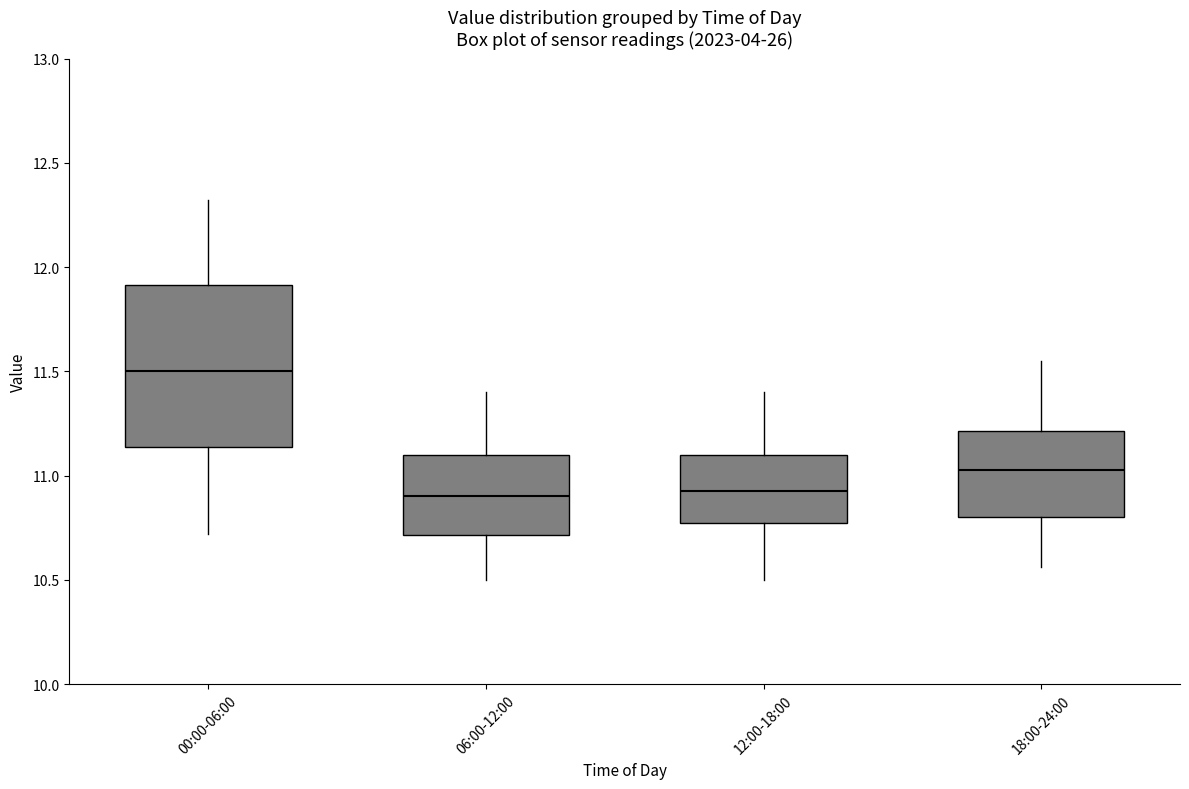

Where is the lower edge of the box for 06:00-12:00 on the y-axis? The values are not printed on the chart, so give them approximately, as read against the axis.

10.70